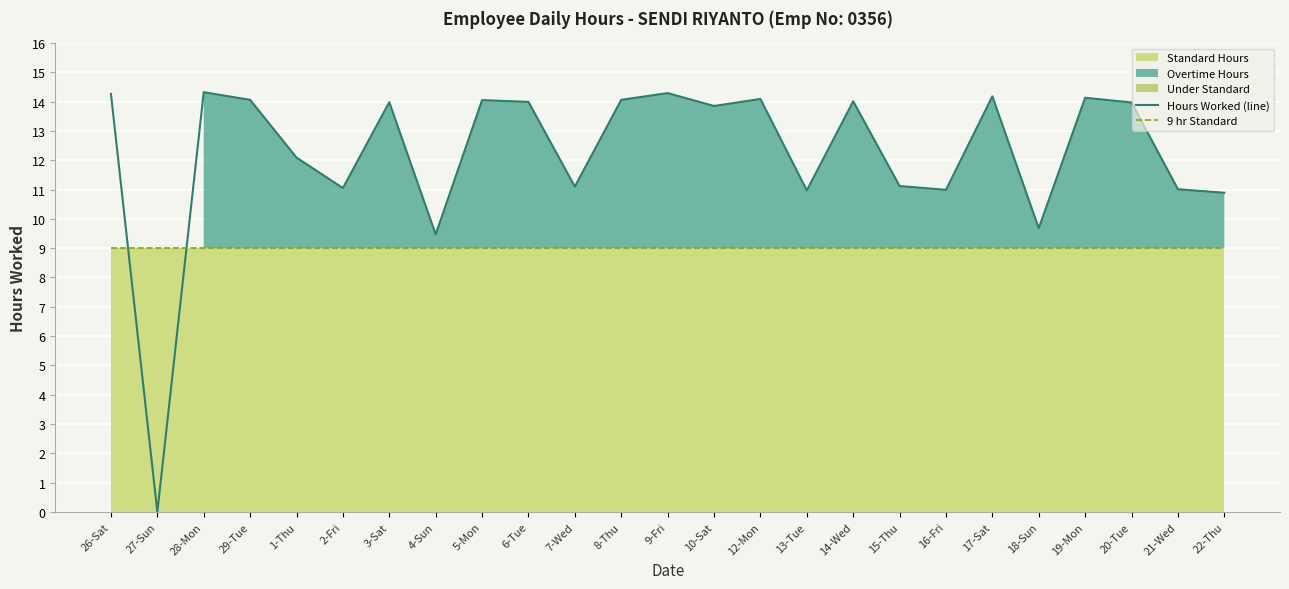

At which label does Hours Worked (line) first exceed 13?

26-Sat